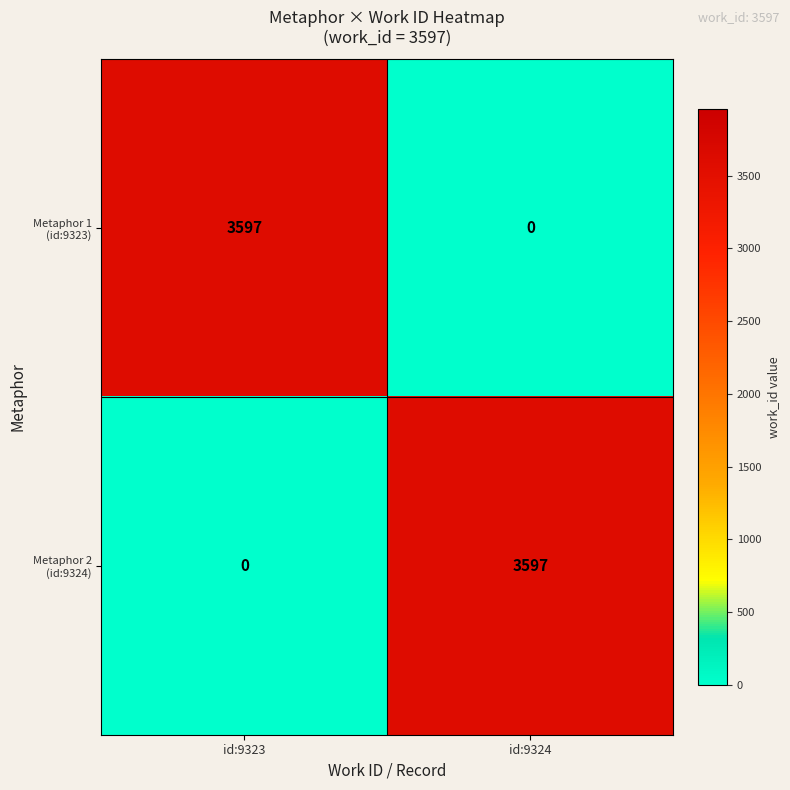

What is the spread (max minus min) of values at id:9323?

3597